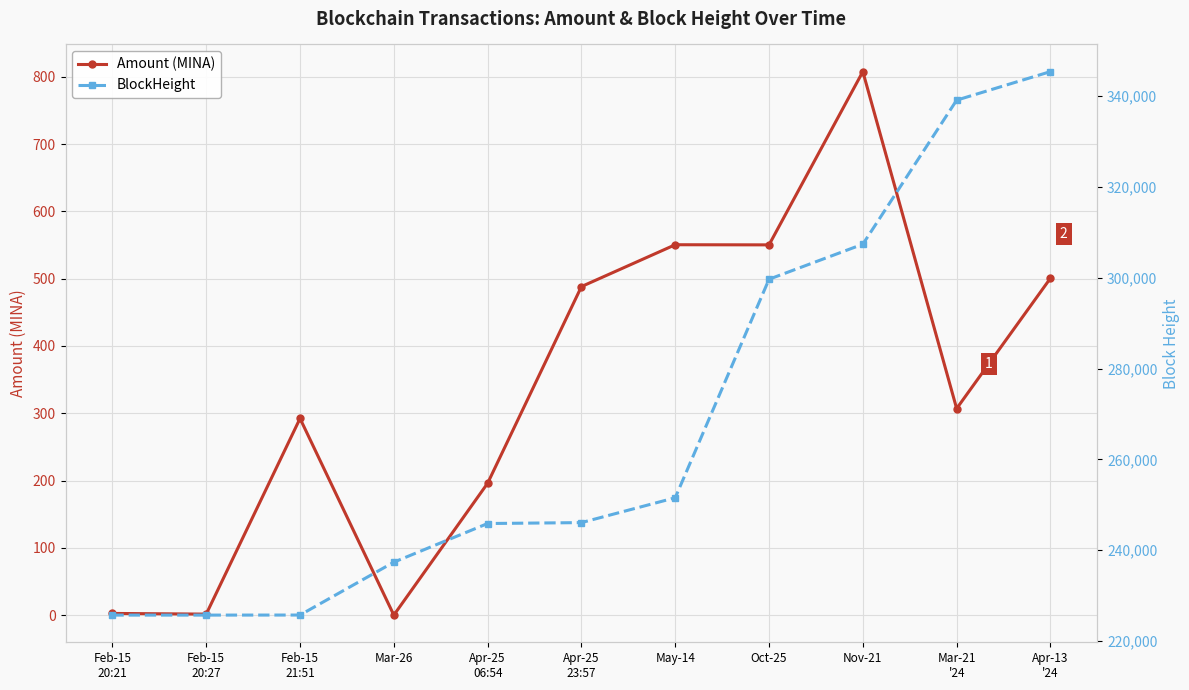

The value of Amount (MINA) at Feb-15
20:27 is 1.5. True or false?

True